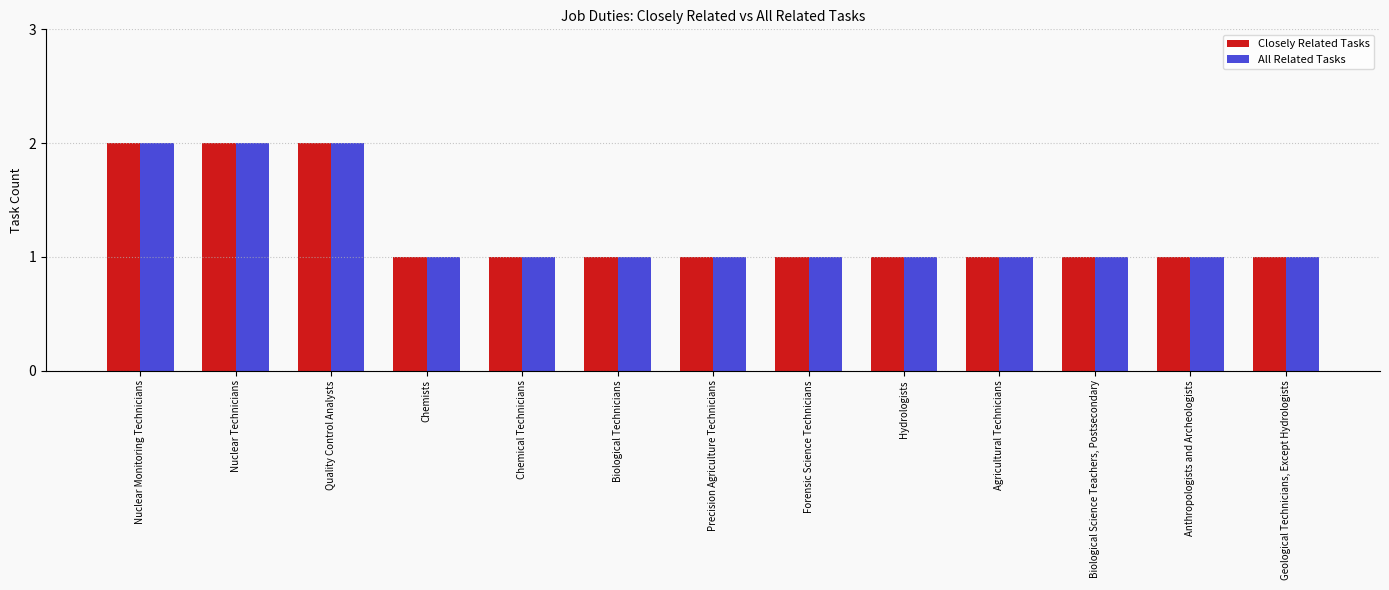

What are all the series names shown in the legend?

Closely Related Tasks, All Related Tasks